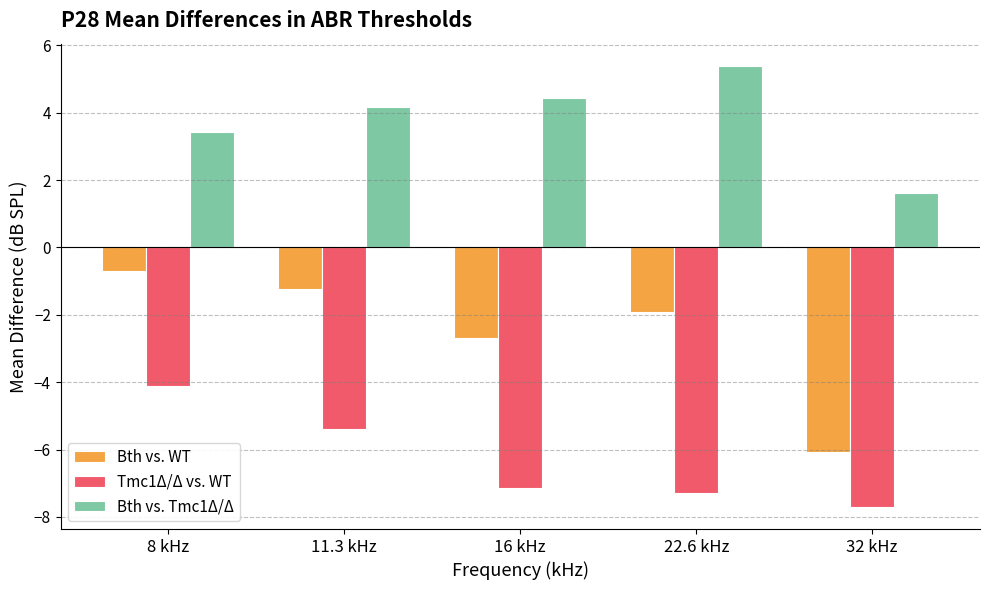

Reading left to right, list all the values displayed in this chart.

Bth vs. WT: -0.7	-1.2	-2.7	-1.9	-6.1
Tmc1Δ/Δ vs. WT: -4.1	-5.4	-7.1	-7.3	-7.7
Bth vs. Tmc1Δ/Δ: 3.4	4.2	4.4	5.4	1.6